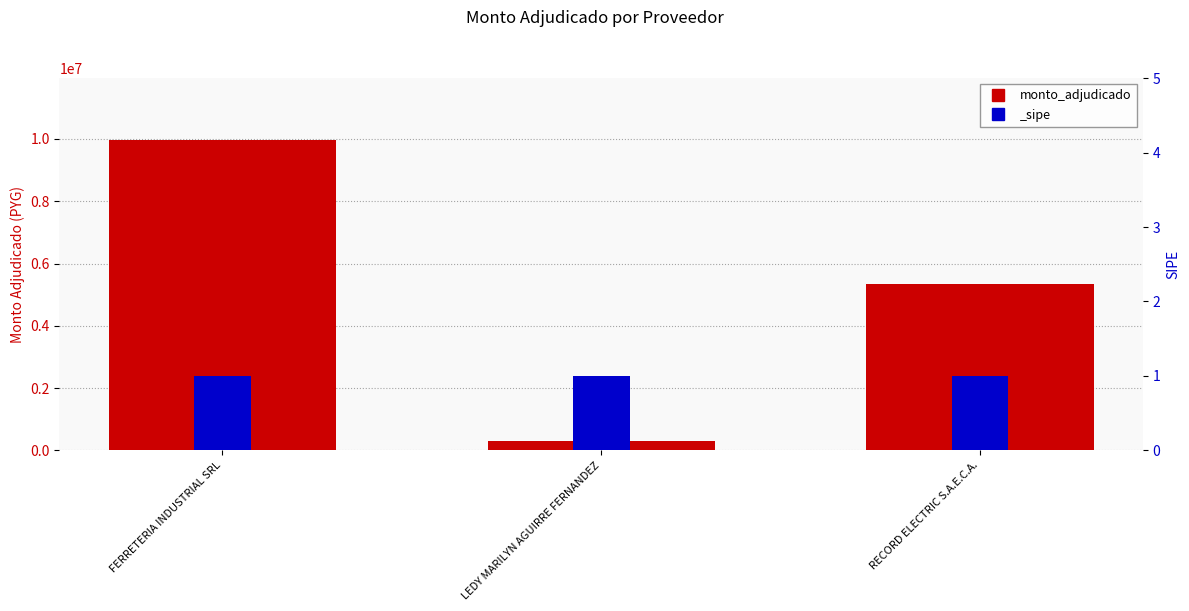

Reading left to right, list all the values displayed in this chart.

9961000	305000	5335000